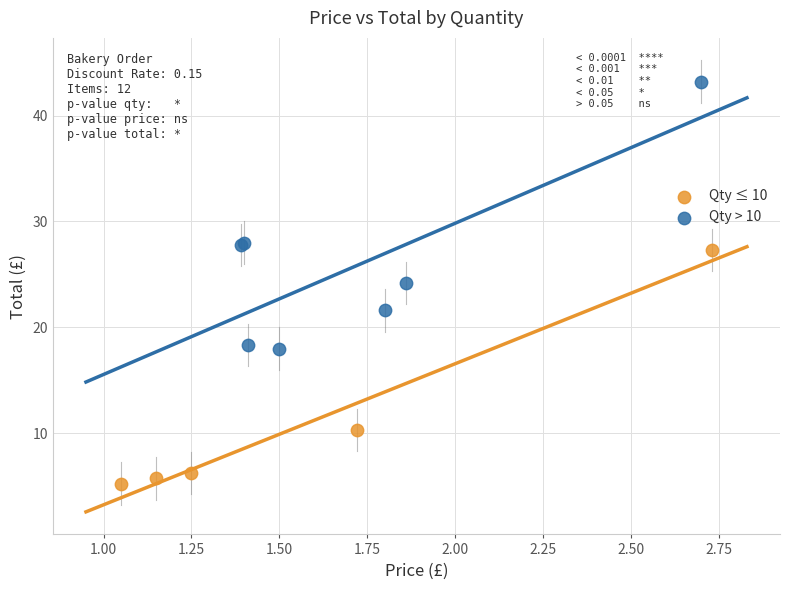

What are all the series names shown in the legend?

Qty ≤ 10, Qty > 10